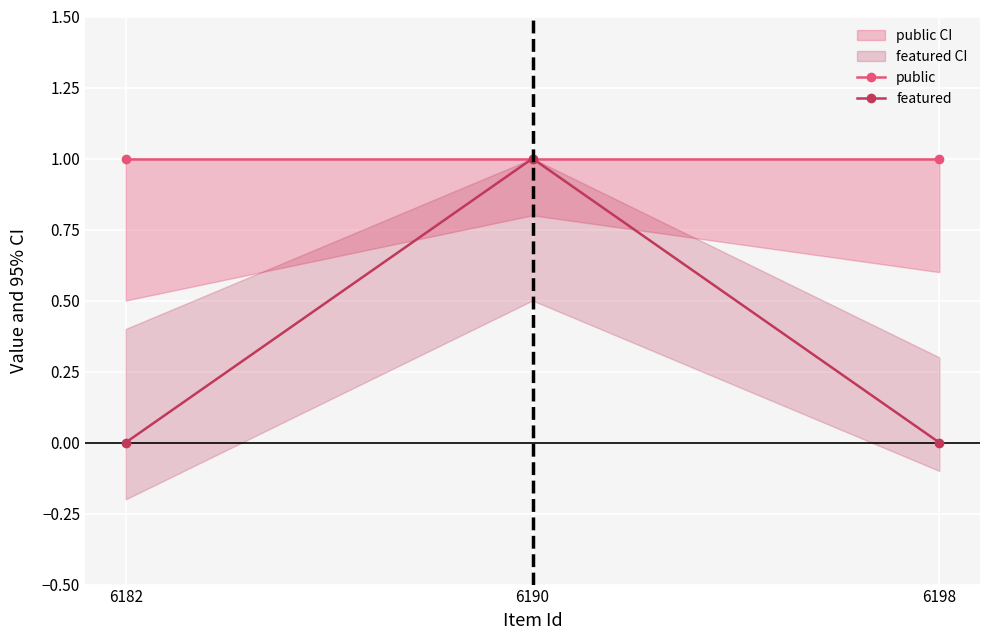

List the series in order of their peak value, lowest first.

public, featured